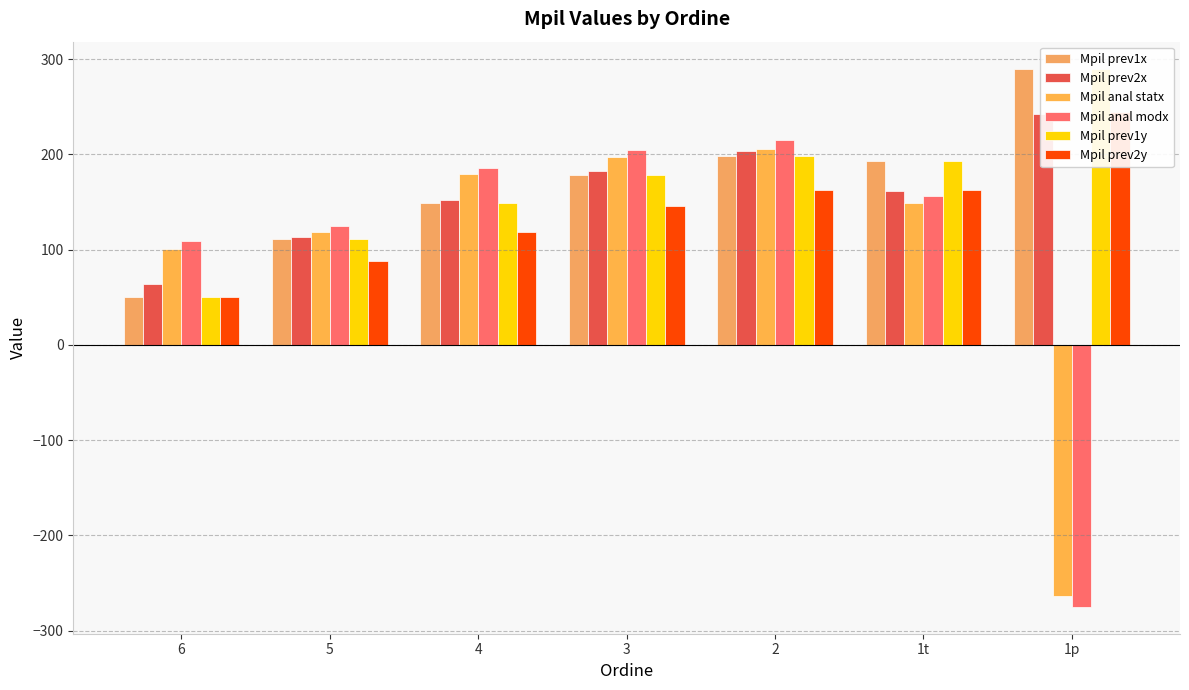

At 3, list the series in order from smallest to largest.

Mpil prev2y, Mpil prev1x, Mpil prev1y, Mpil prev2x, Mpil anal statx, Mpil anal modx